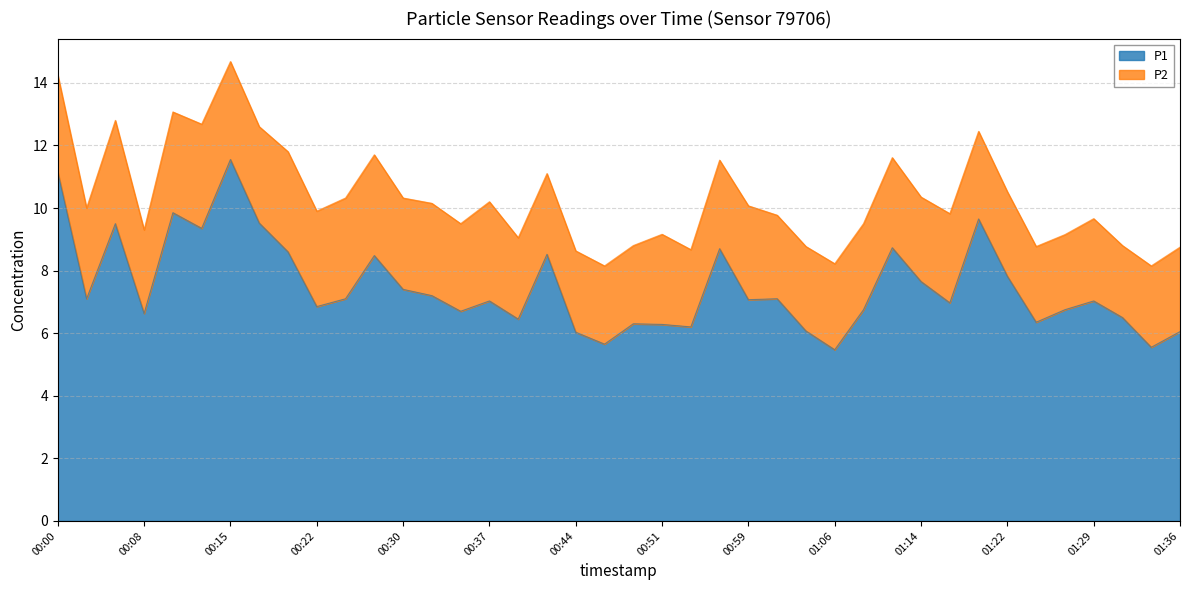

How many lines are shown in the chart?

2